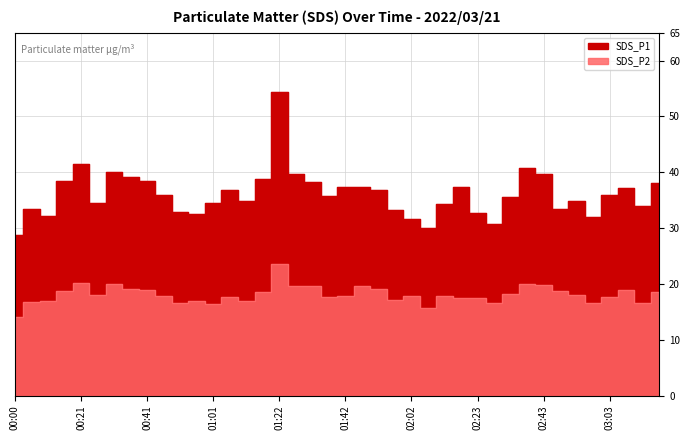

True or false: SDS_P2 and SDS_P1 cross at least once.

False